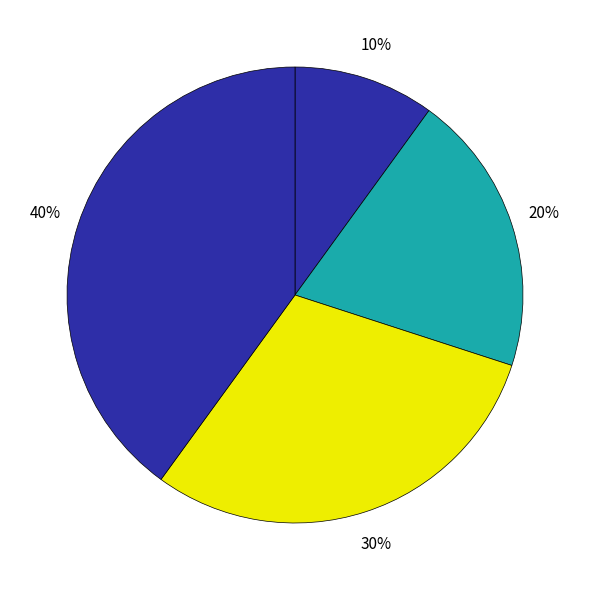

How many segments does this pie chart have?

4